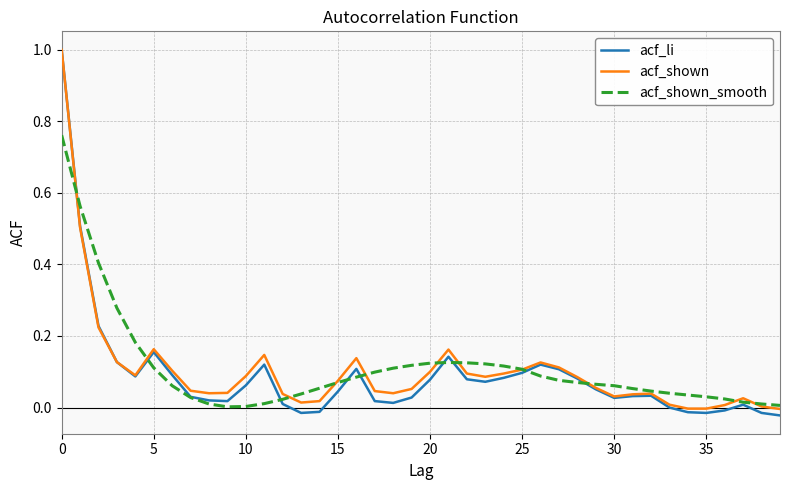

Which series has the widest spread of values?

acf_li